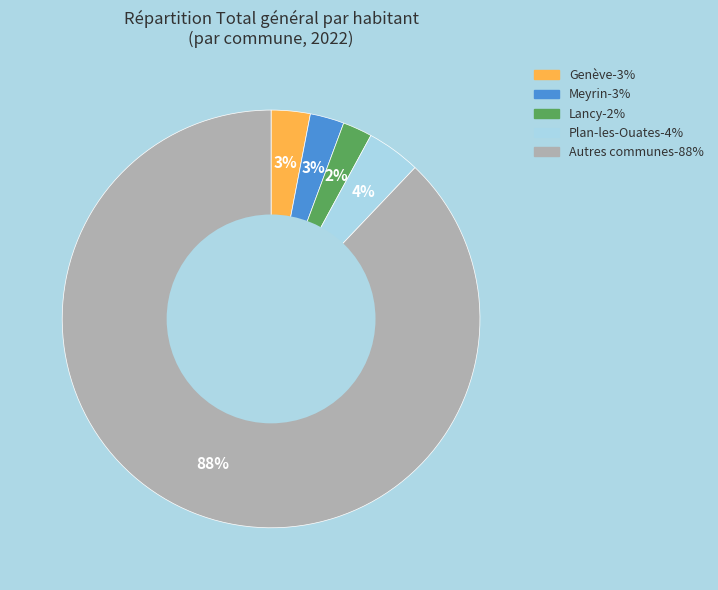

Is there a majority slice in this chart?

Yes